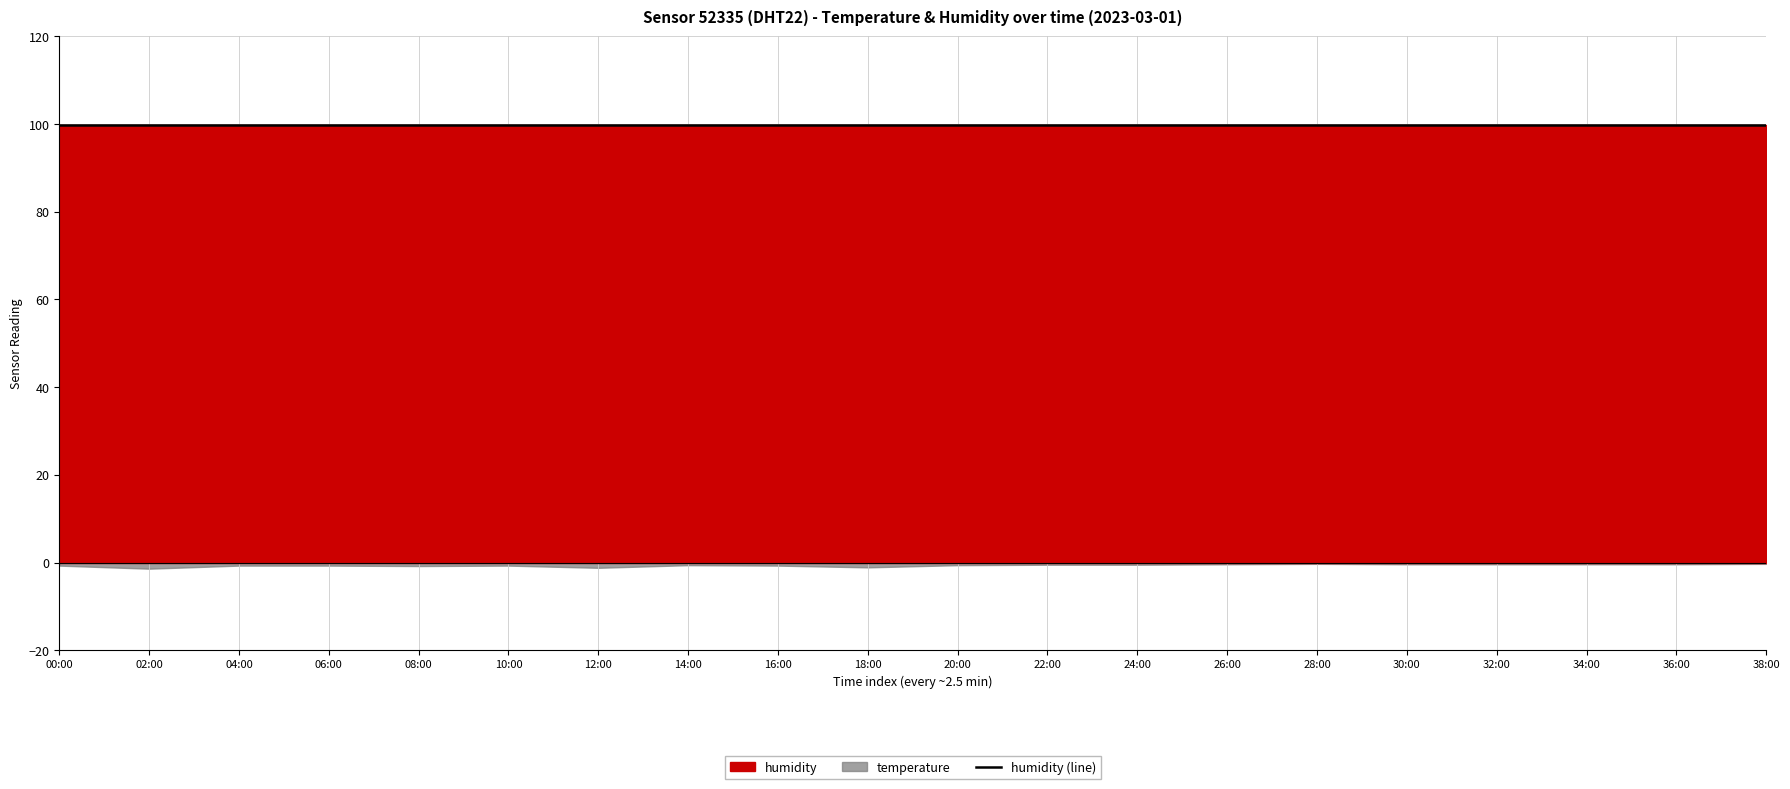

Between 14:00 and 08:00, which is larger?

08:00